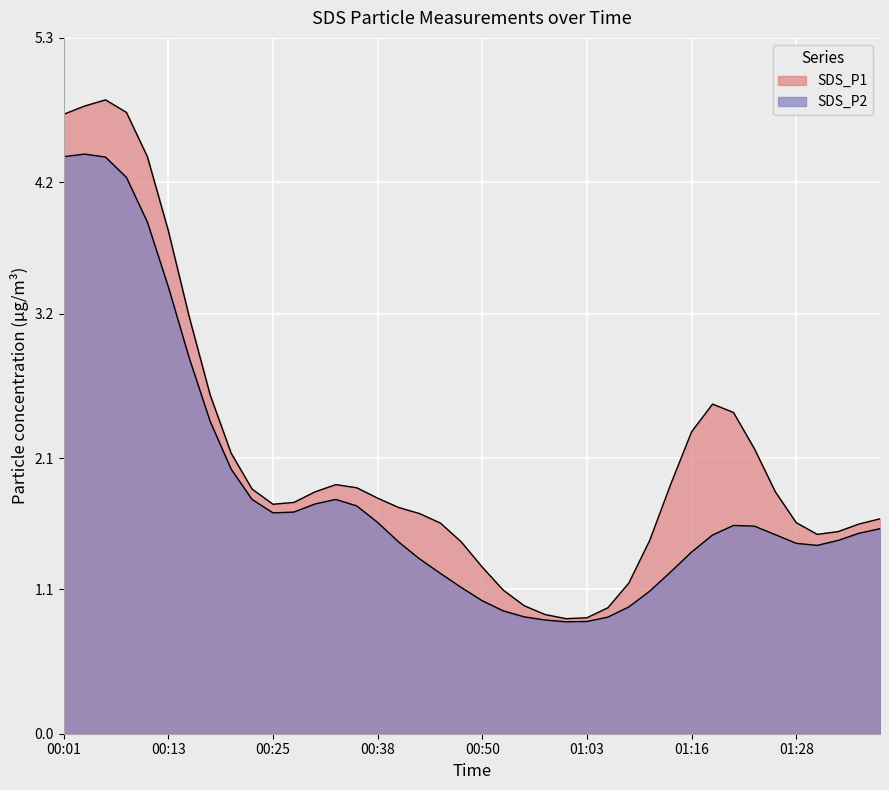

Is the value of SDS_P1 at 00:13 greater than the value of SDS_P2 at 00:20?

Yes